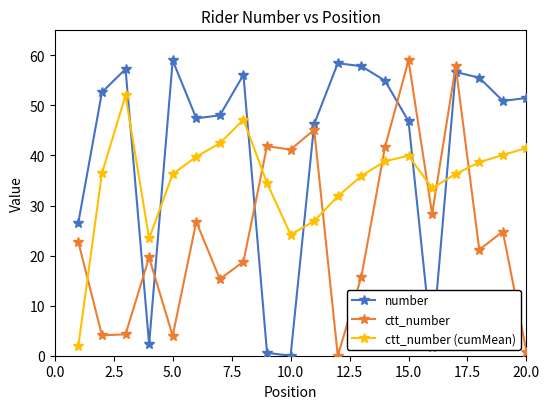

How many intersections are there between ctt_number (cumMean) and number?

6